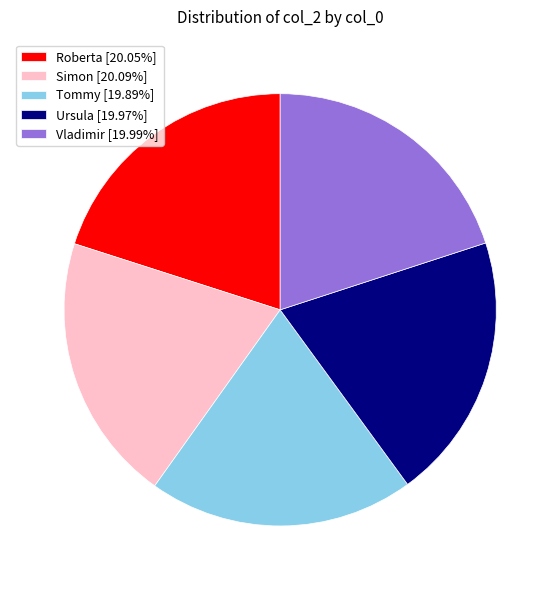

Approximately how many times larger is the value at Vladimir [19.99%] compared to Ursula [19.97%]?

1.0